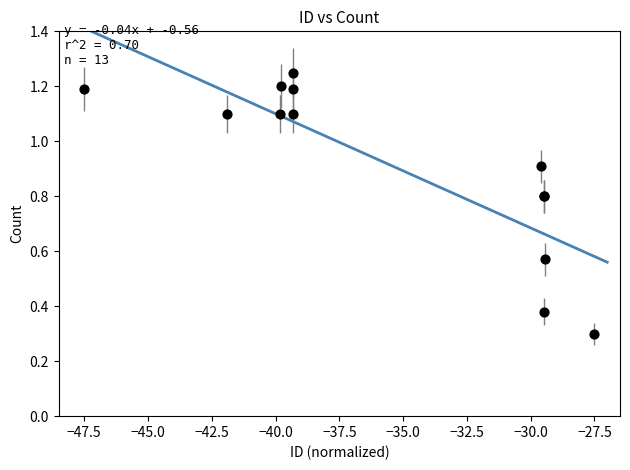

What Y value in the scatter plot is closest to 0?

0.3